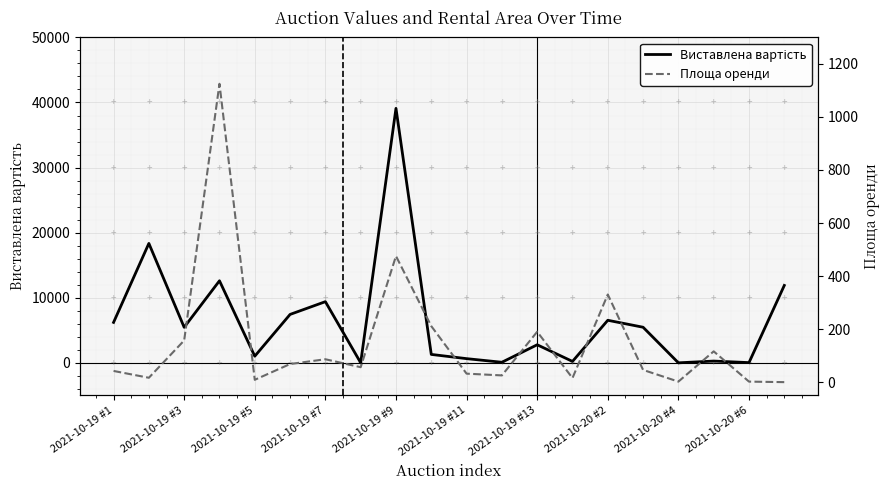

How many values in the Площа оренди series exceed 56?

10